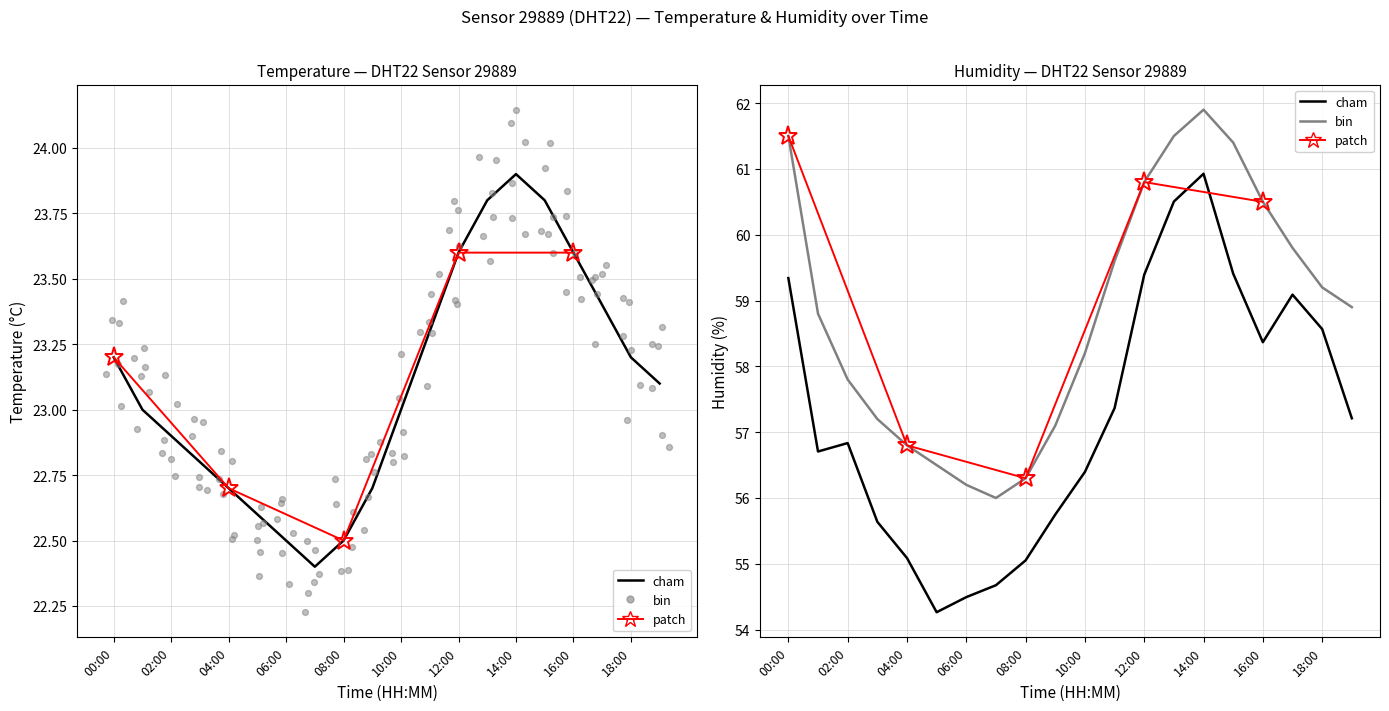

At which category is the sum across all series the highest?

14:00